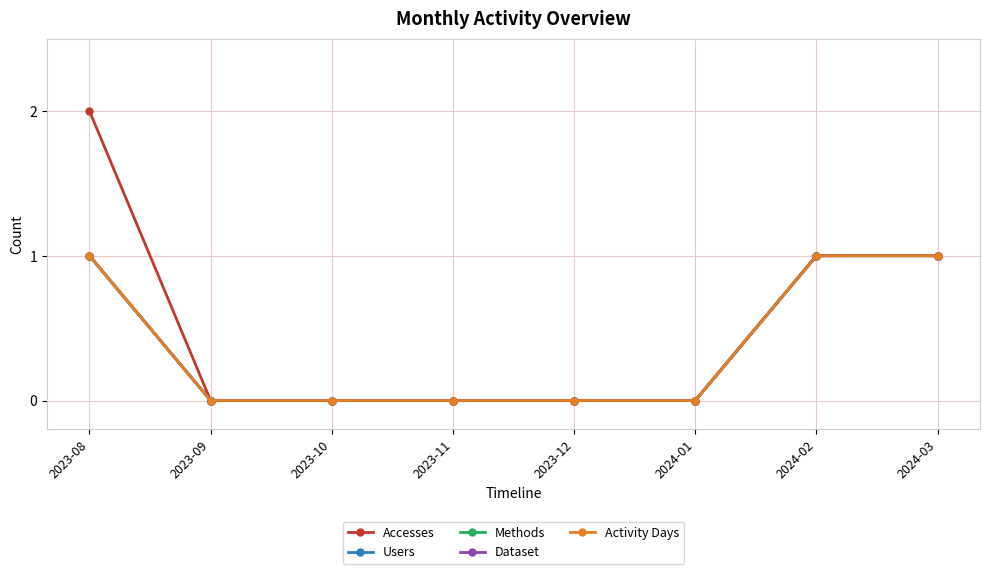

Which has a higher value, 2024-01 or 2023-12?

2024-01